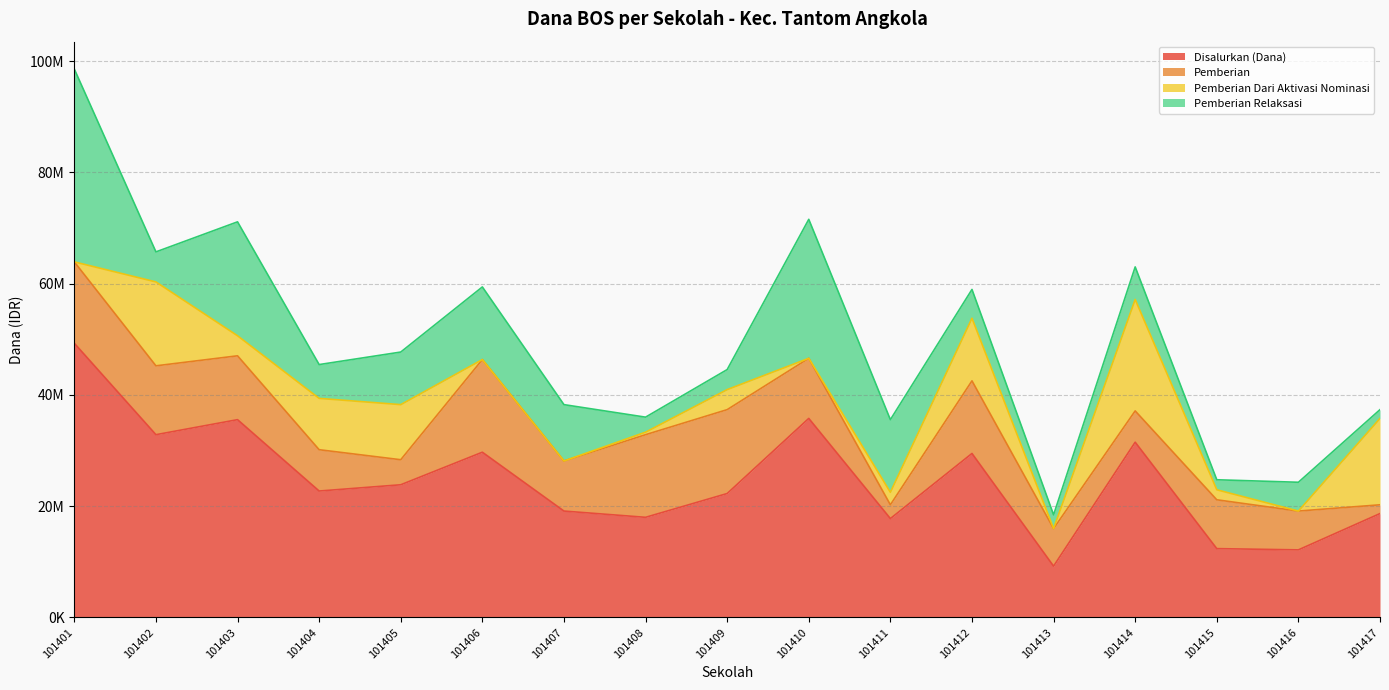

Reading left to right, transcribe all the data shown in this chart.

Disalurkan (Dana): 49275000	32850000	35550000	22725000	23850000	29700000	19125000	18000000	22275000	35775000	17775000	29475000	9225000	31500000	12375000	12150000	18675000
Pemberian: 14625000	12375000	11475000	7425000	4500000	16650000	9000000	14850000	15075000	10800000	2475000	13050000	6750000	5625000	8775000	6975000	1575000
Pemberian Dari Aktivasi Nominasi: 0	15075000	3600000	9225000	9900000	0	0	450000	3600000	0	2250000	11250000	0	20025000	1800000	0	15525000
Pemberian Relaksasi: 34650000	5400000	20475000	6075000	9450000	13050000	10125000	2700000	3600000	24975000	13050000	5175000	2475000	5850000	1800000	5175000	1575000